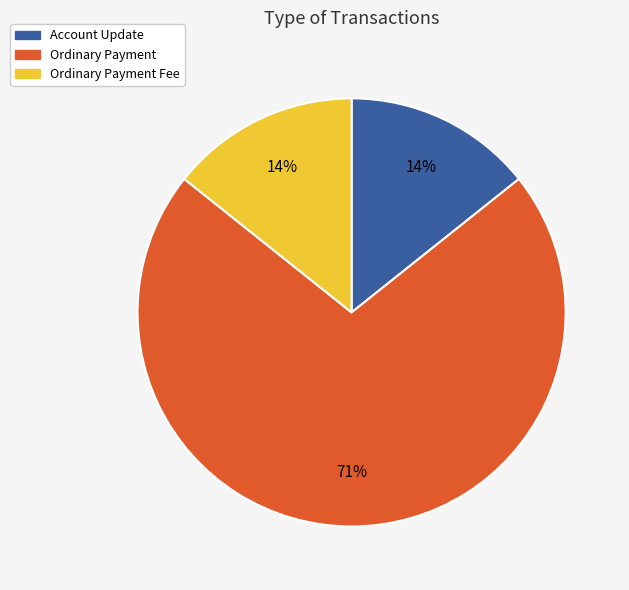

How many segments does this pie chart have?

3